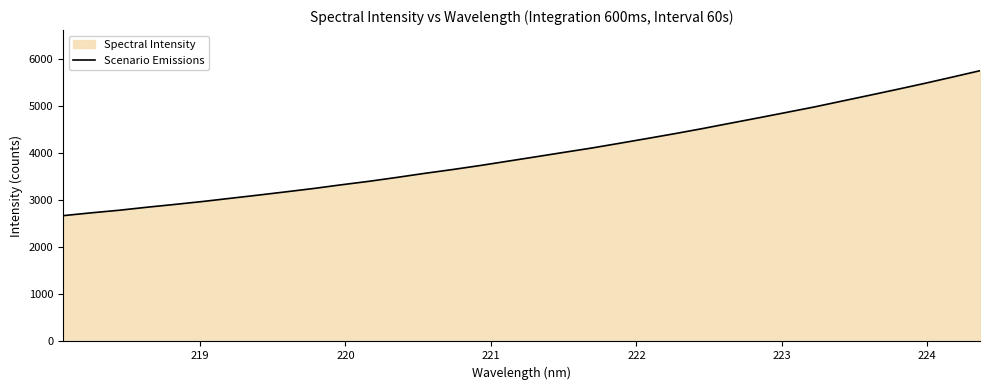

What is the greatest value displayed?

5747.2